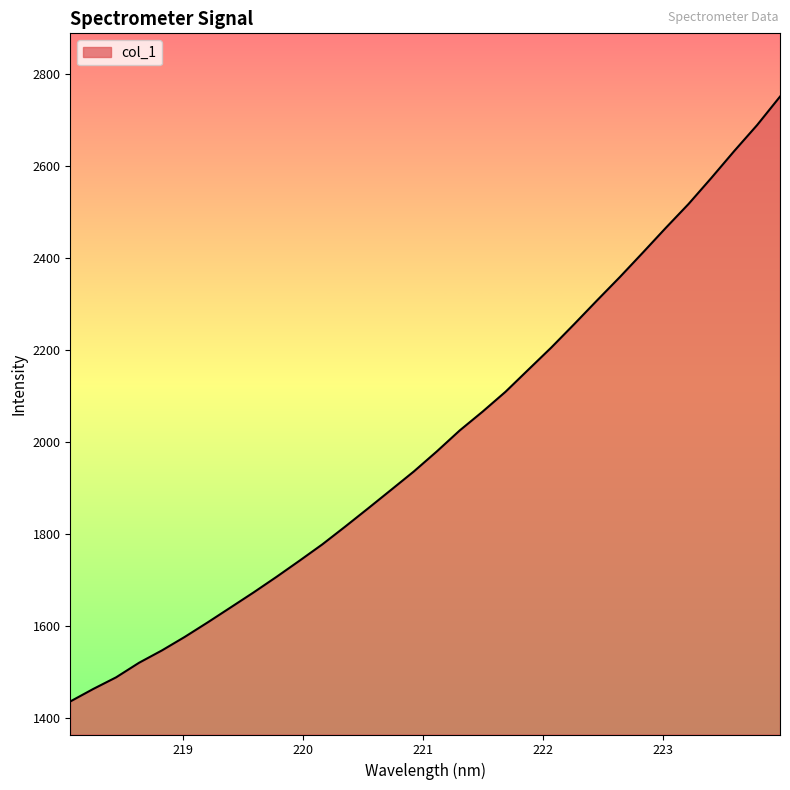

What is the difference between the maximum and minimum values?

1314.9